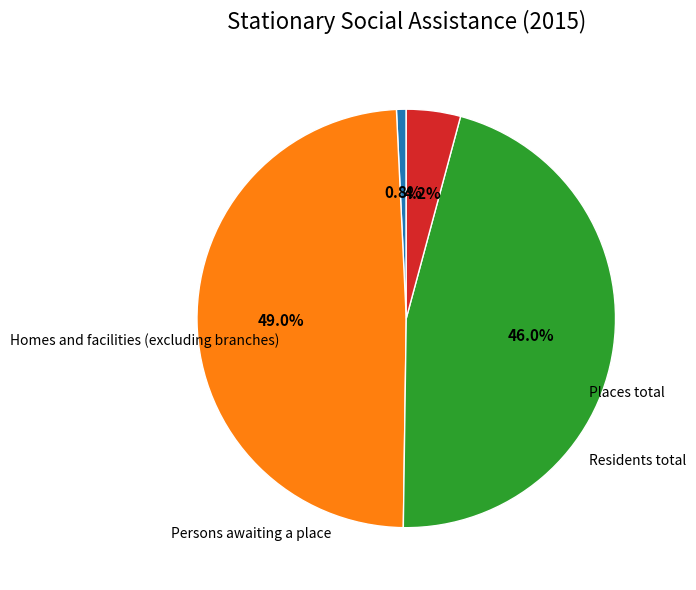

Combined, do Places total and Homes and facilities (excluding branches) account for over 50%?

No